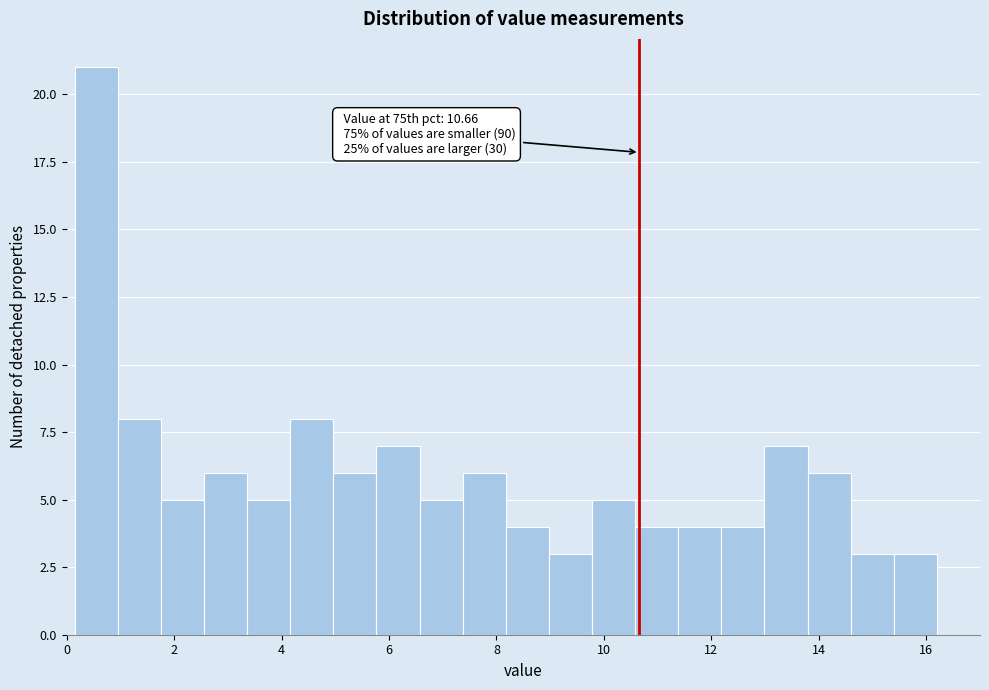

Which range on the x-axis has the tallest bar?

0.2 to 1.0